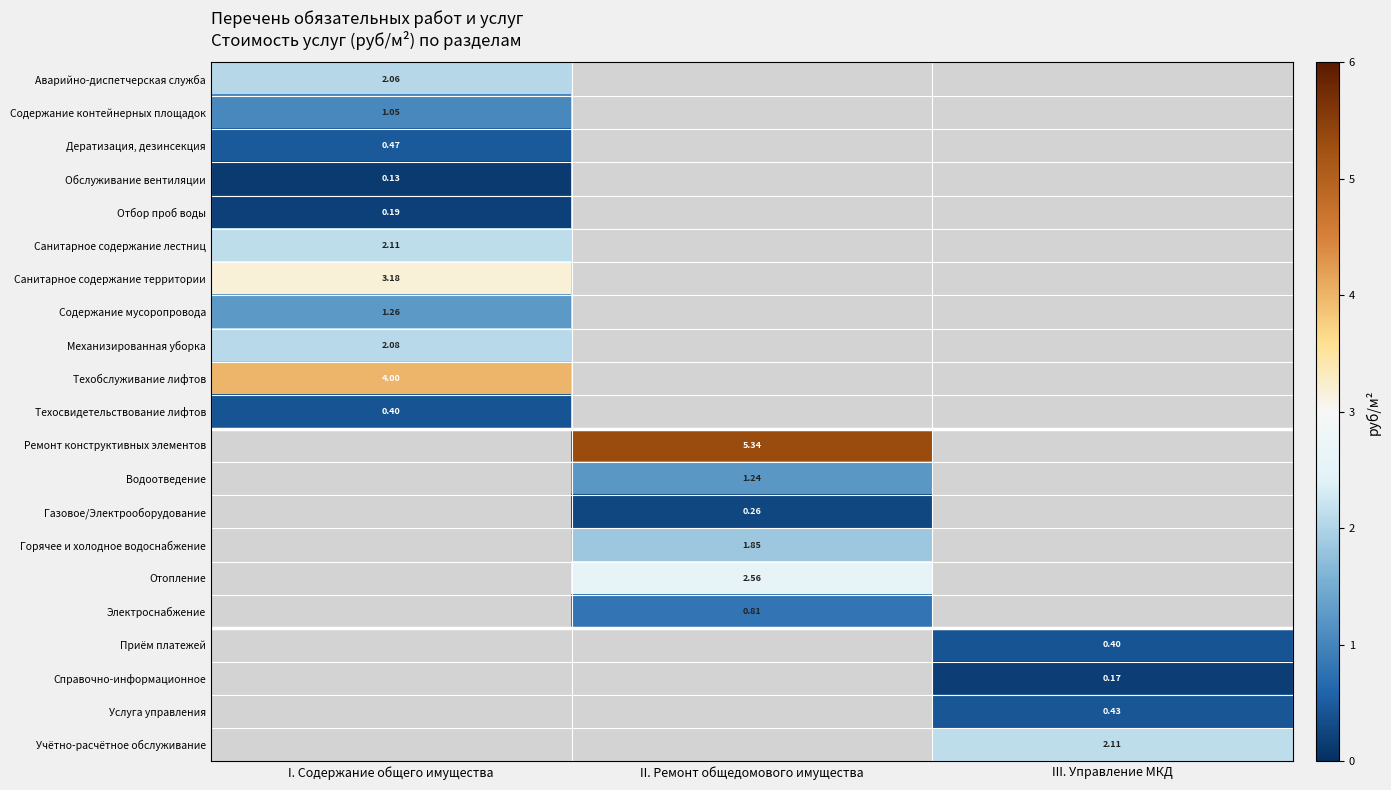

Is the value of Отбор проб воды at I. Содержание общего имущества greater than the value of Санитарное содержание лестниц at I. Содержание общего имущества?

No